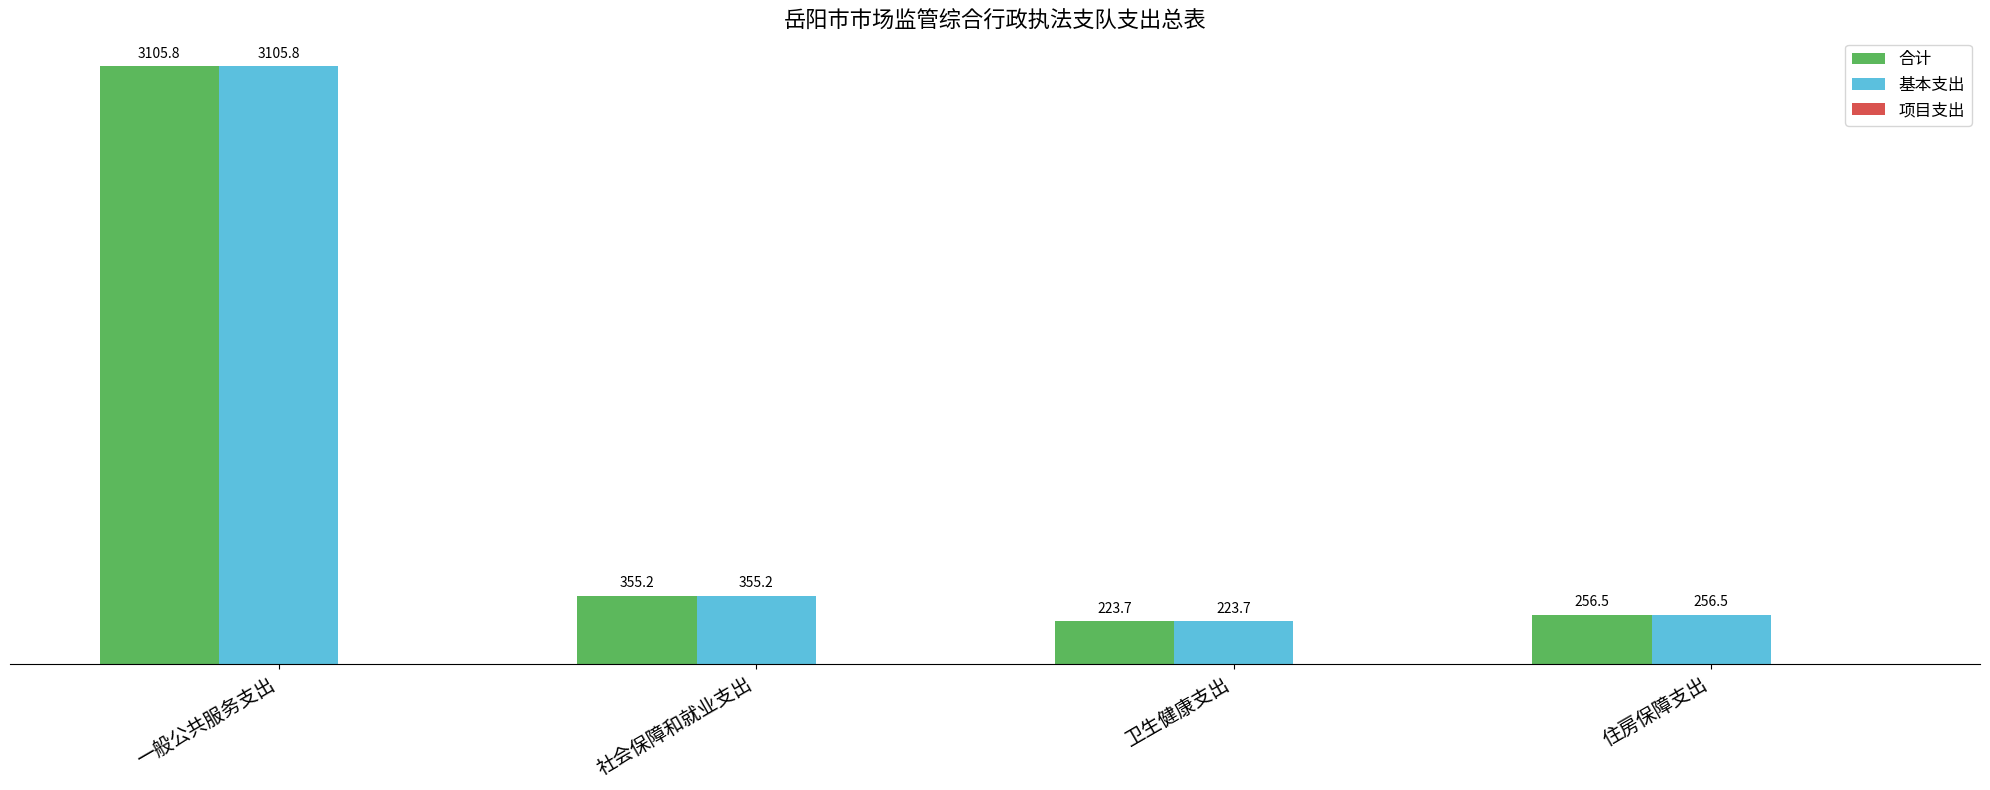

Rank the categories by 基本支出 value from highest to lowest.

一般公共服务支出, 社会保障和就业支出, 住房保障支出, 卫生健康支出